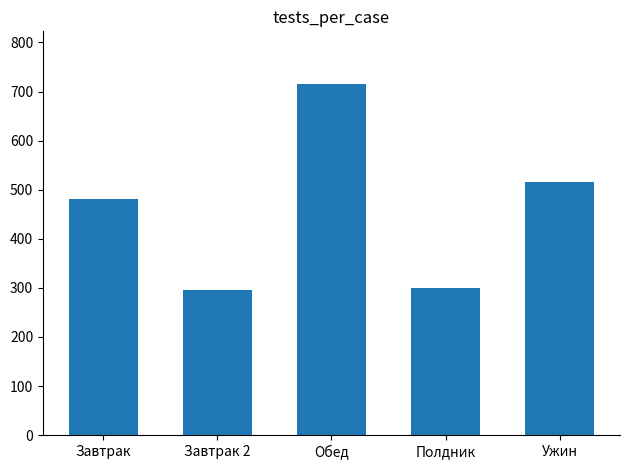

What is the greatest value displayed?

715.3